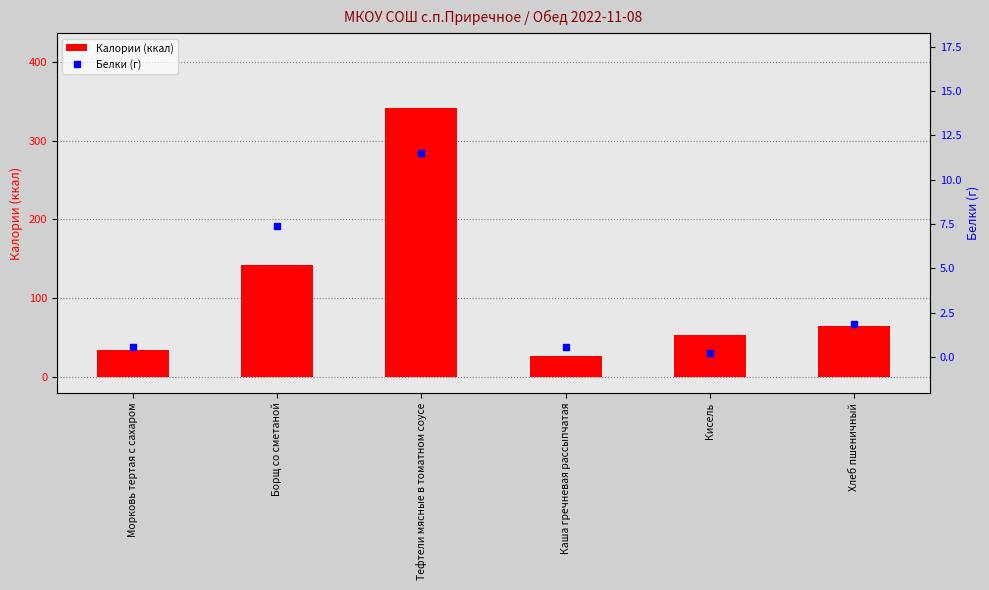

The Калории (ккал) series shows 15.3 at Каша гречневая рассыпчатая. True or false?

False